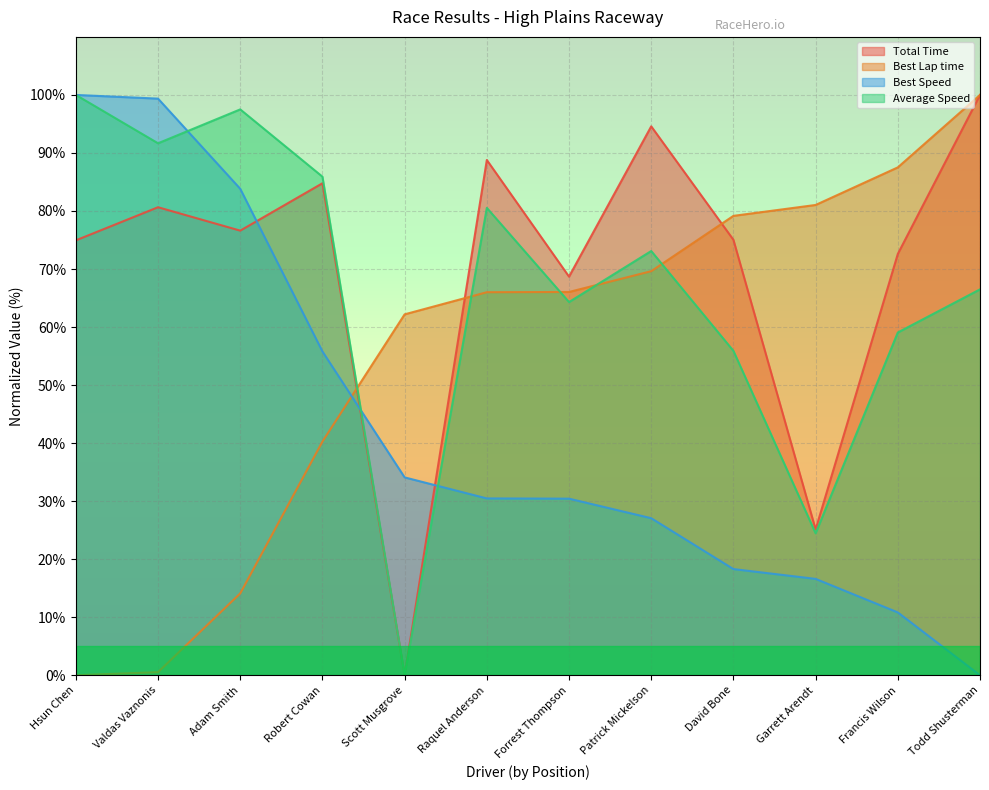

At how many categories does at least one series exceed 84?

8